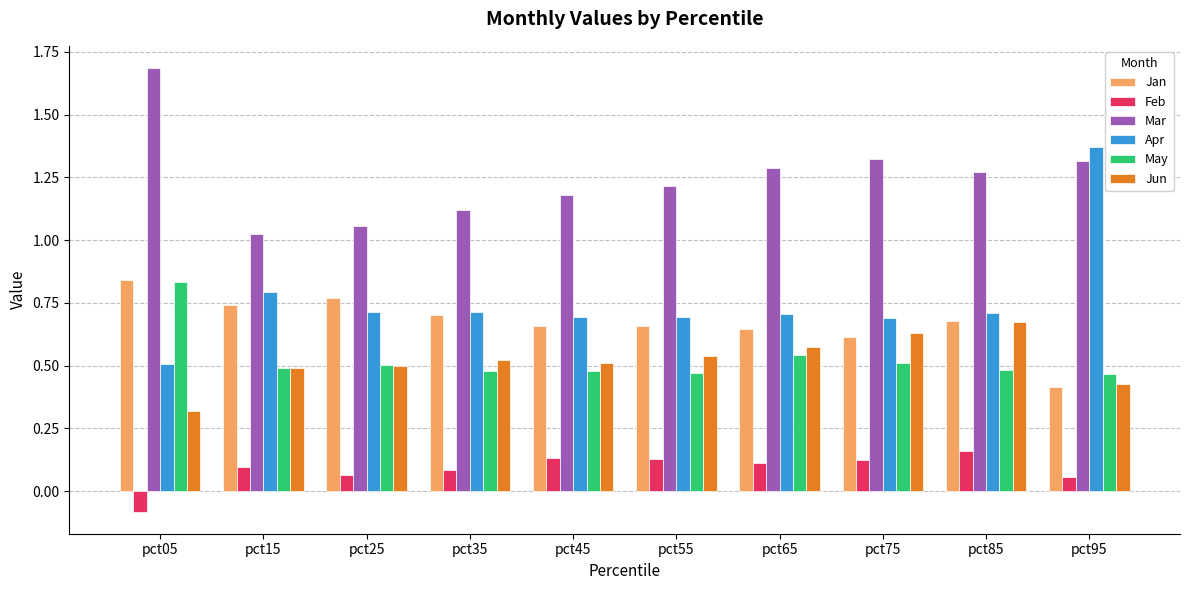

Is it true that Jun equals 0.6 at pct75?

True